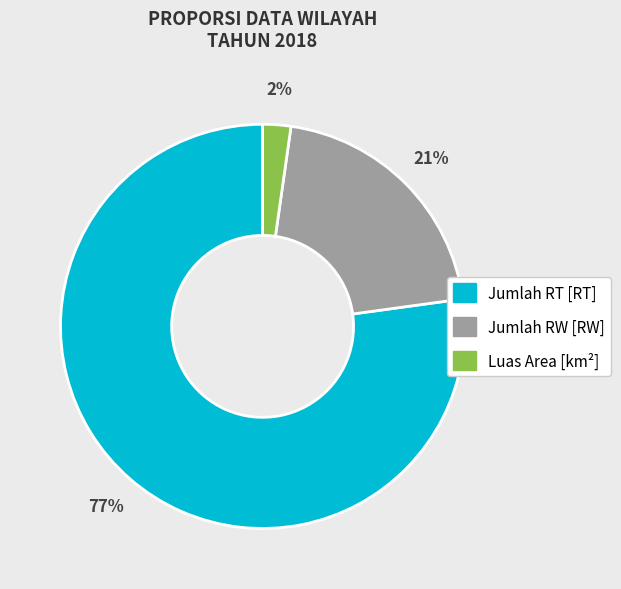

Is the sum of Jumlah RT [RT] and Jumlah RW [RW] greater than half?

Yes